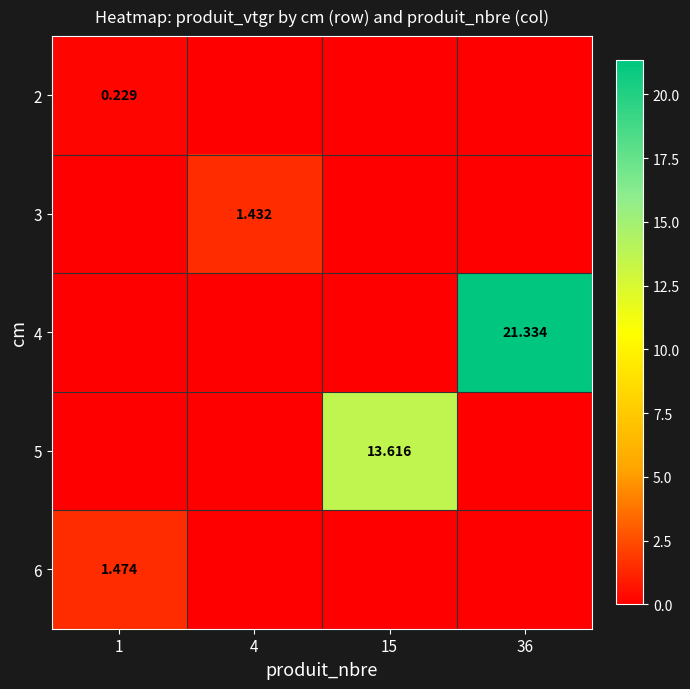

How many values in the 6 series exceed 0?

1